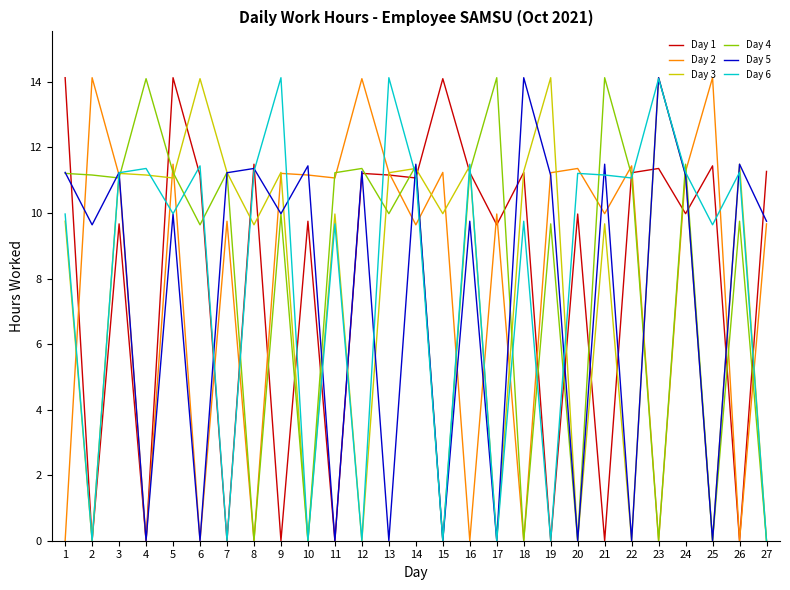

What are all the series names shown in the legend?

Day 1, Day 2, Day 3, Day 4, Day 5, Day 6